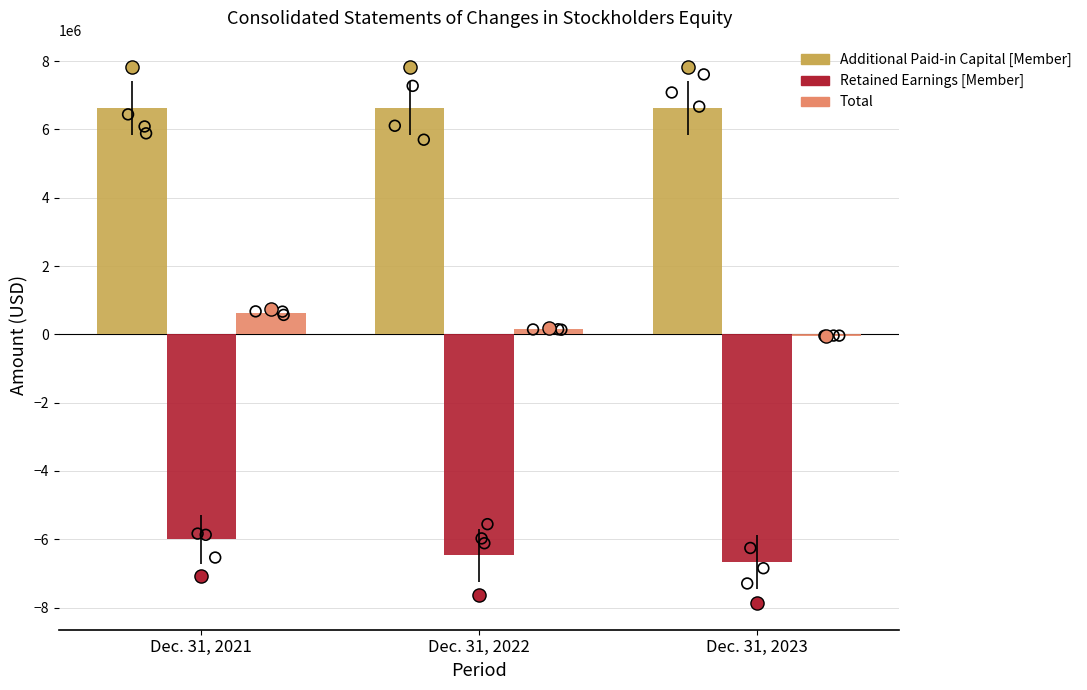

At how many categories does at least one series exceed 3978570?

3